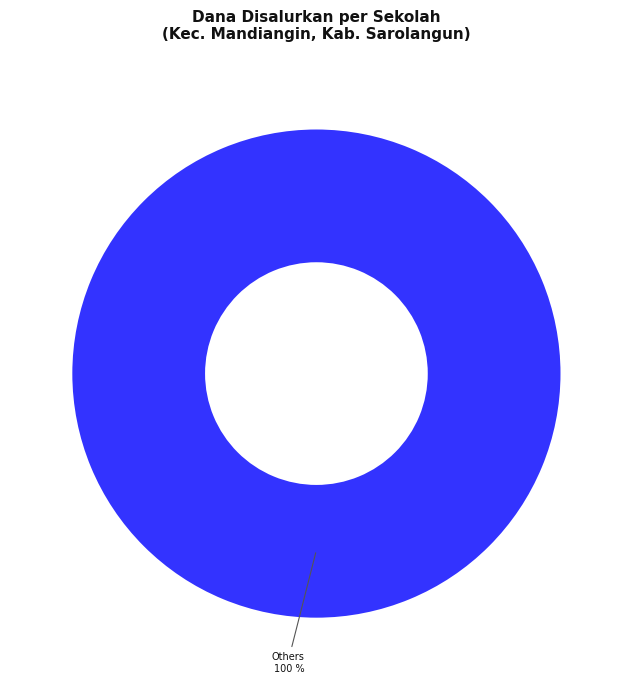

Is there any slice that represents more than half of the pie?

Yes